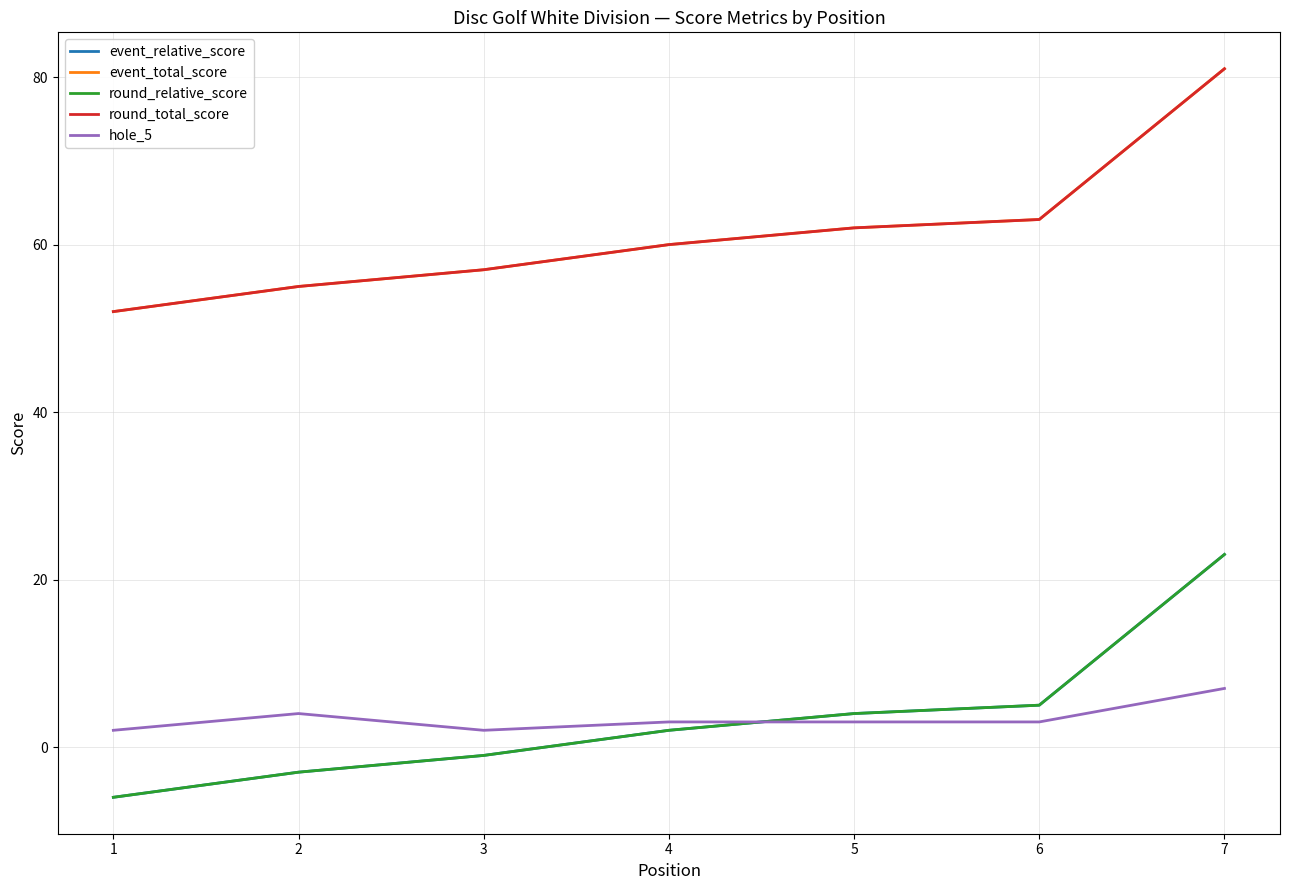

What is the difference between the round_total_score values at 2 and 1?

3